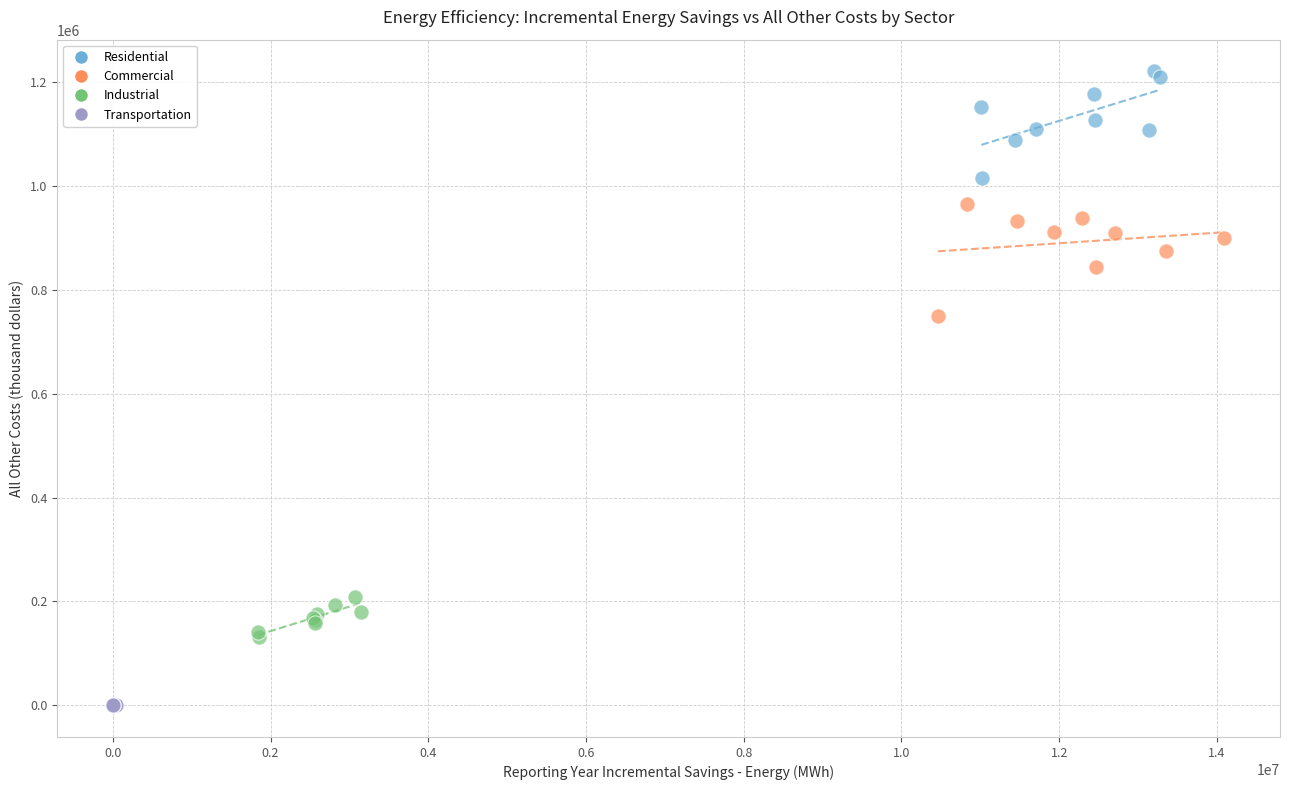

Which series contains the lowest Y value?

Transportation